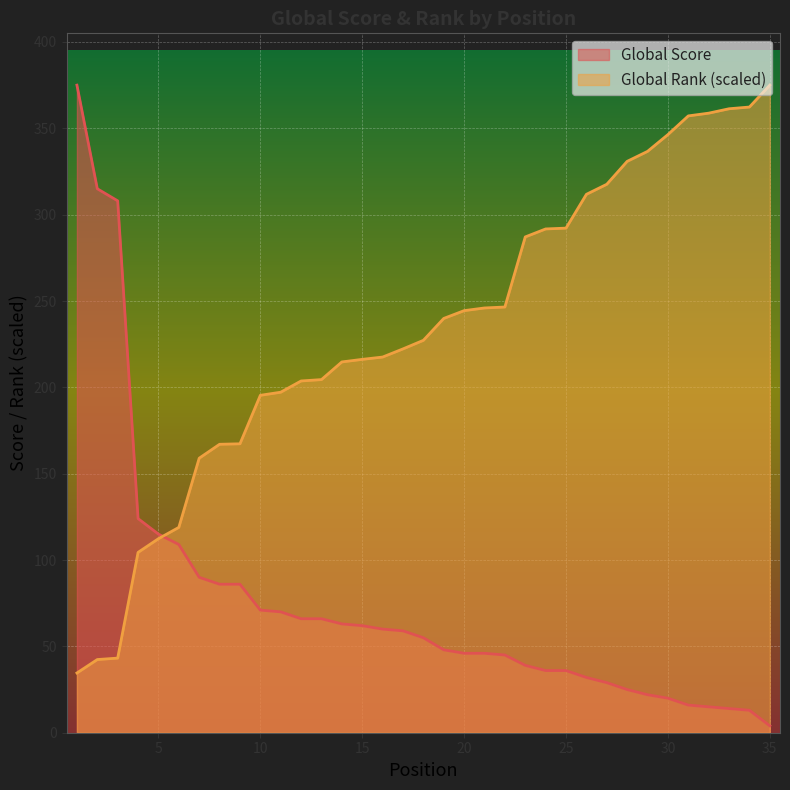

Which category has the lowest value across all series?

35